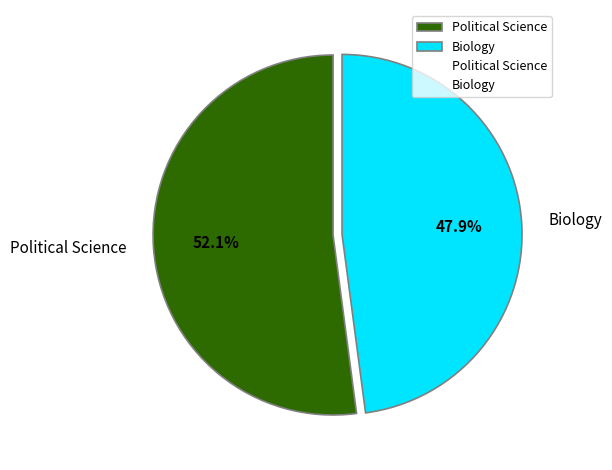

What is the ratio of the value at Political Science to the value at Biology?

1.1